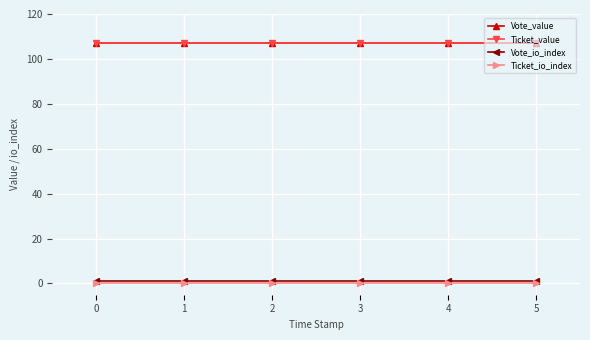

Count the number of categories in the chart.

6